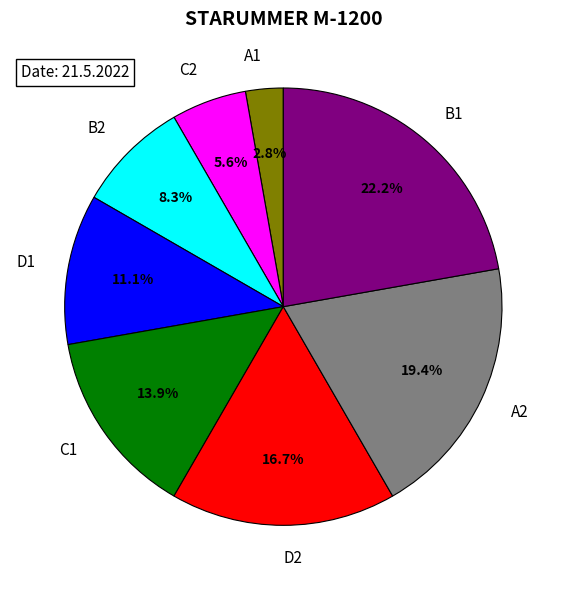

What percentage do A2 and C2 together represent?

25.0%